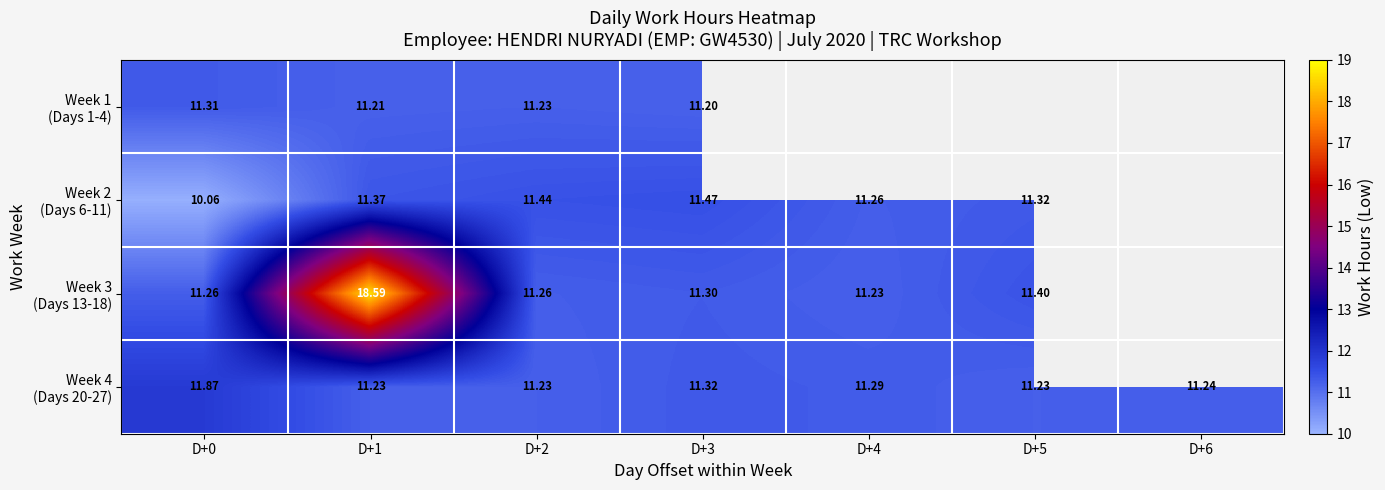

Which series has the widest spread of values?

Week 3 (Days 13-18)